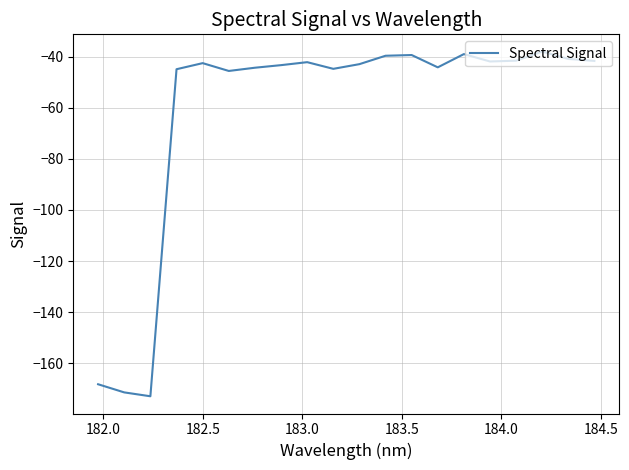

What is the difference between the maximum and minimum values?

134.9